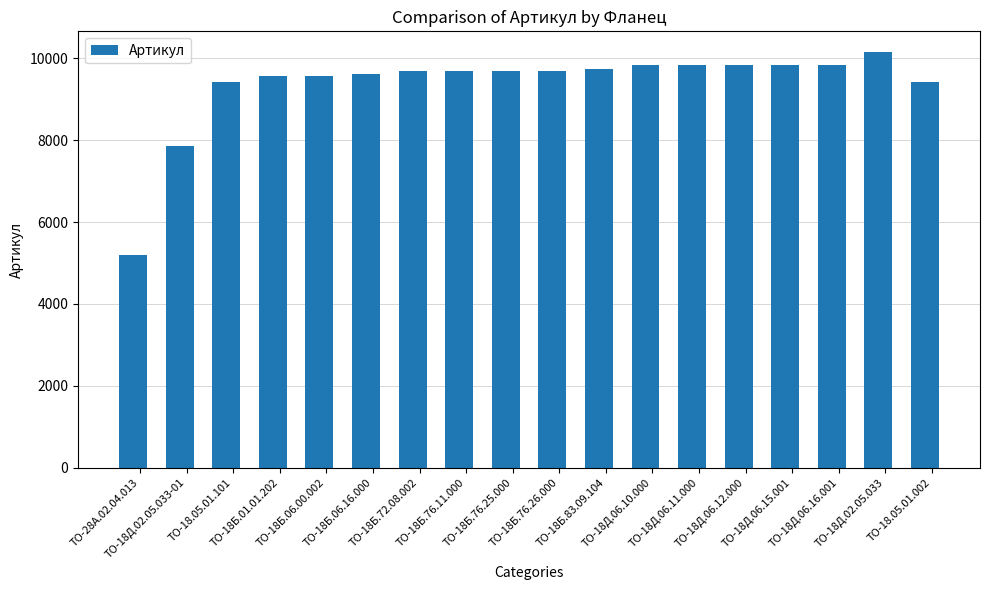

The chart shows a value of 13711 at ТО-18Д.02.05.033-01. True or false?

False